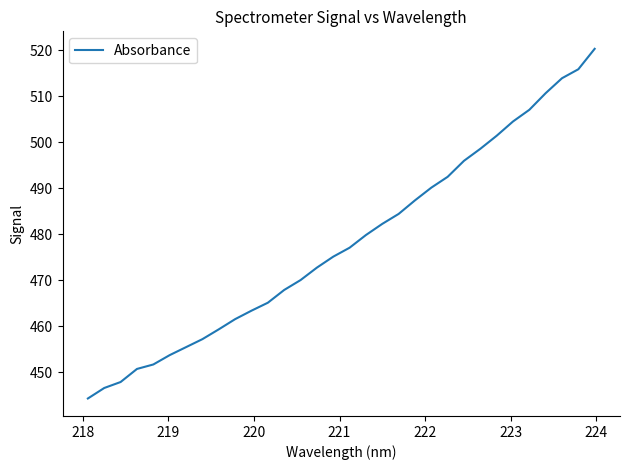

What is the maximum value shown in the chart?

520.3